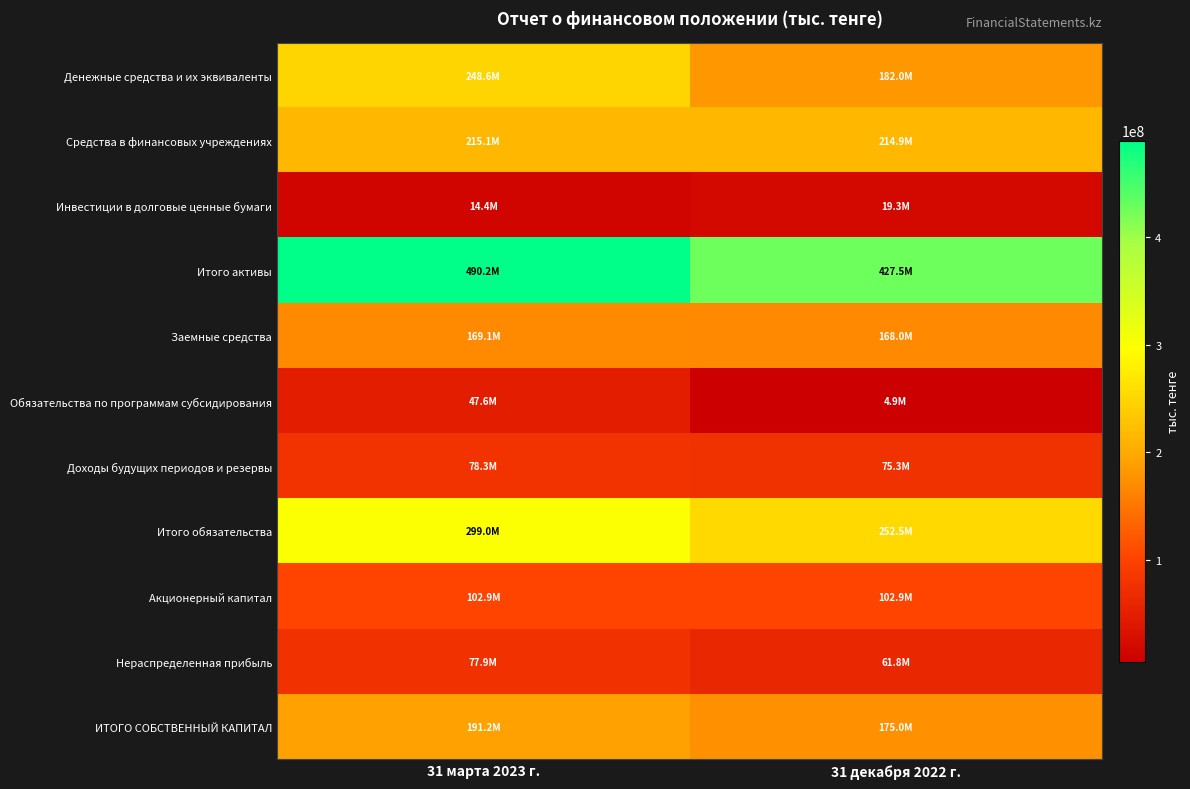

Reading left to right, extract all data points from this chart.

Денежные средства и их эквиваленты: 31 марта 2023 г.=248631815	31 декабря 2022 г.=182037345
Средства в финансовых учреждениях: 31 марта 2023 г.=215098030	31 декабря 2022 г.=214943399
Инвестиции в долговые ценные бумаги: 31 марта 2023 г.=14391703	31 декабря 2022 г.=19329708
Итого активы: 31 марта 2023 г.=490218473	31 декабря 2022 г.=427480978
Заемные средства: 31 марта 2023 г.=169102757	31 декабря 2022 г.=167974375
Обязательства по программам субсидирования: 31 марта 2023 г.=47628077	31 декабря 2022 г.=4913288
Доходы будущих периодов и резервы: 31 марта 2023 г.=78309832	31 декабря 2022 г.=75349867
Итого обязательства: 31 марта 2023 г.=298990133	31 декабря 2022 г.=252492110
Акционерный капитал: 31 марта 2023 г.=102920273	31 декабря 2022 г.=102920273
Нераспределенная прибыль: 31 марта 2023 г.=77851558	31 декабря 2022 г.=61787891
ИТОГО СОБСТВЕННЫЙ КАПИТАЛ: 31 марта 2023 г.=191228340	31 декабря 2022 г.=174988868